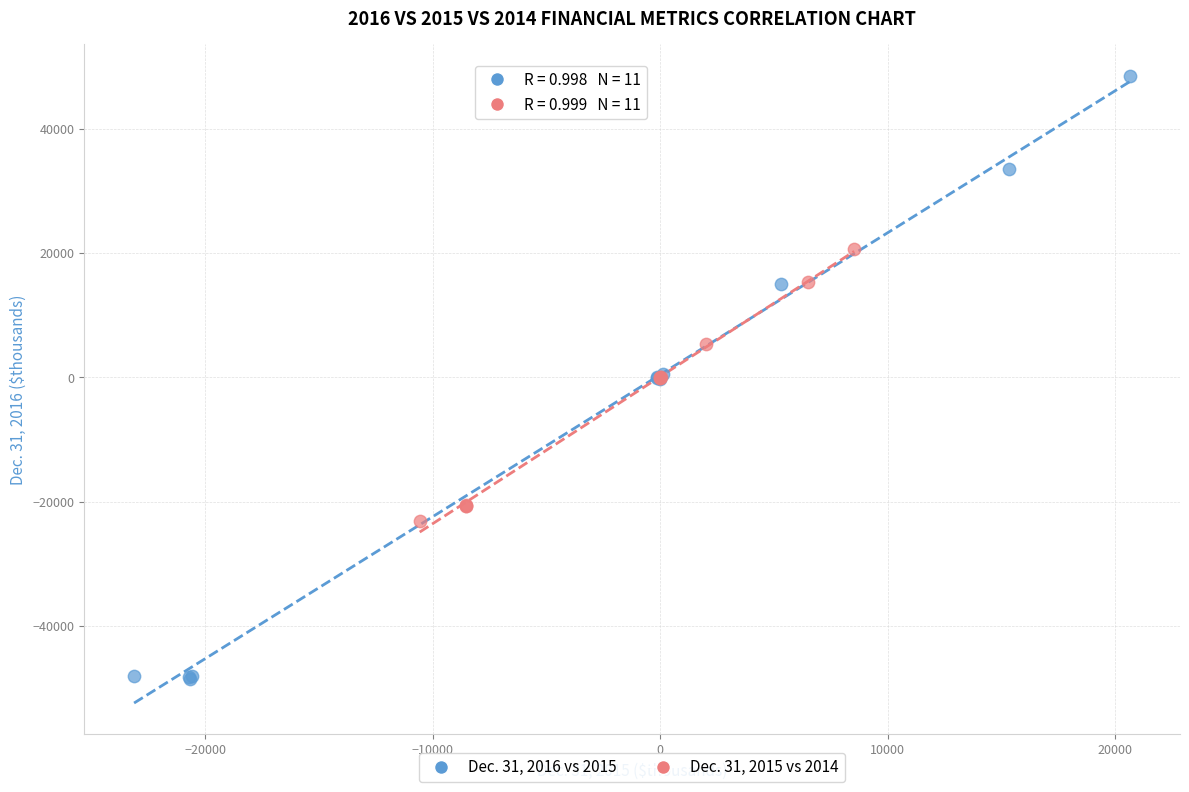

Which series contains the highest Y value?

Dec. 31, 2016 vs 2015